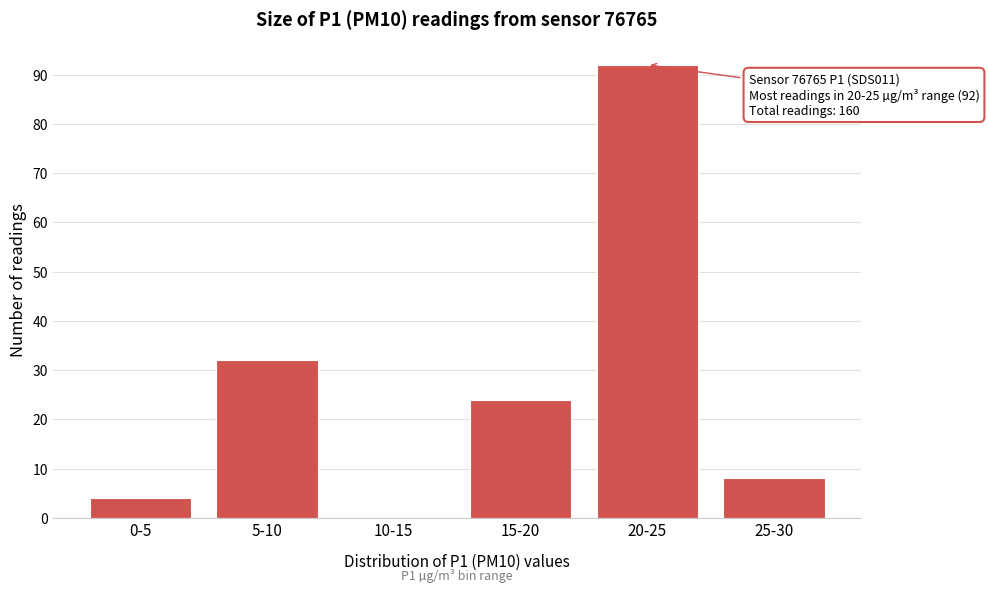

Reading left to right, what are all the values shown in this chart?

0-5=4	5-10=32	10-15=0	15-20=24	20-25=92	25-30=8